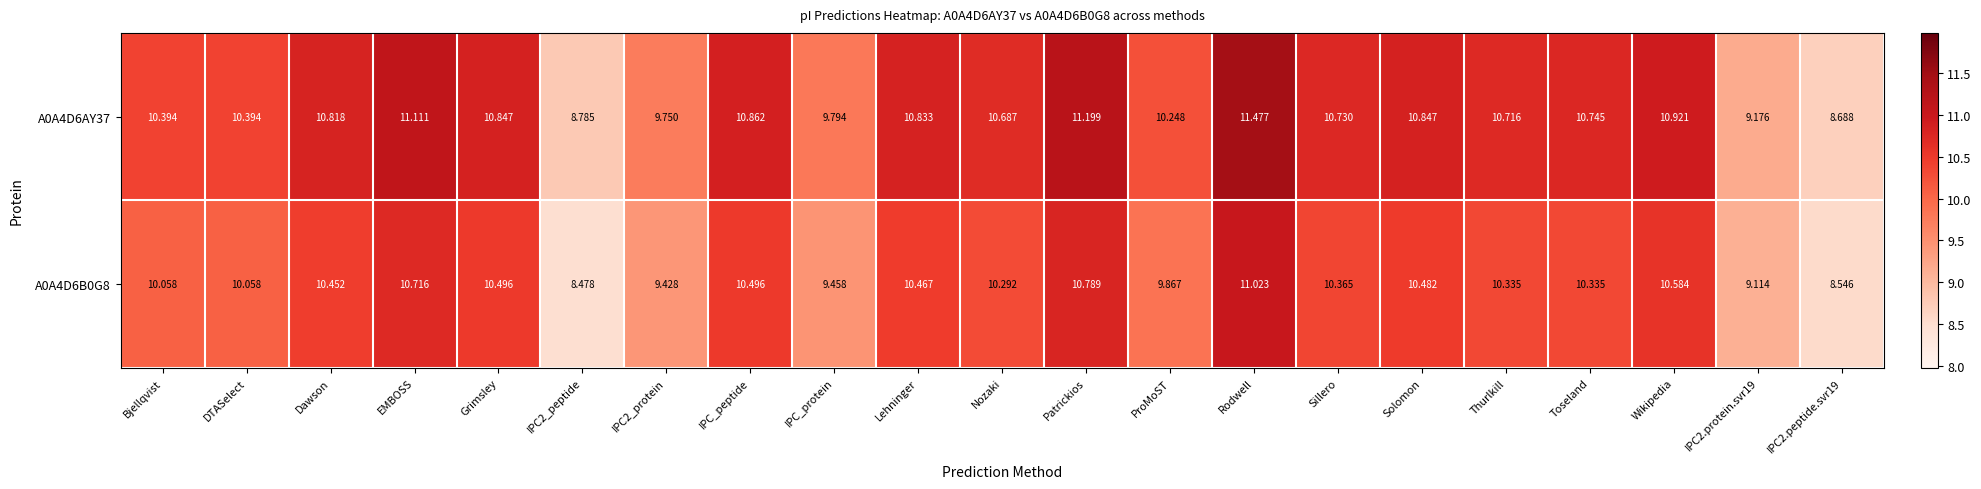

Which series has the largest total across all categories?

A0A4D6AY37